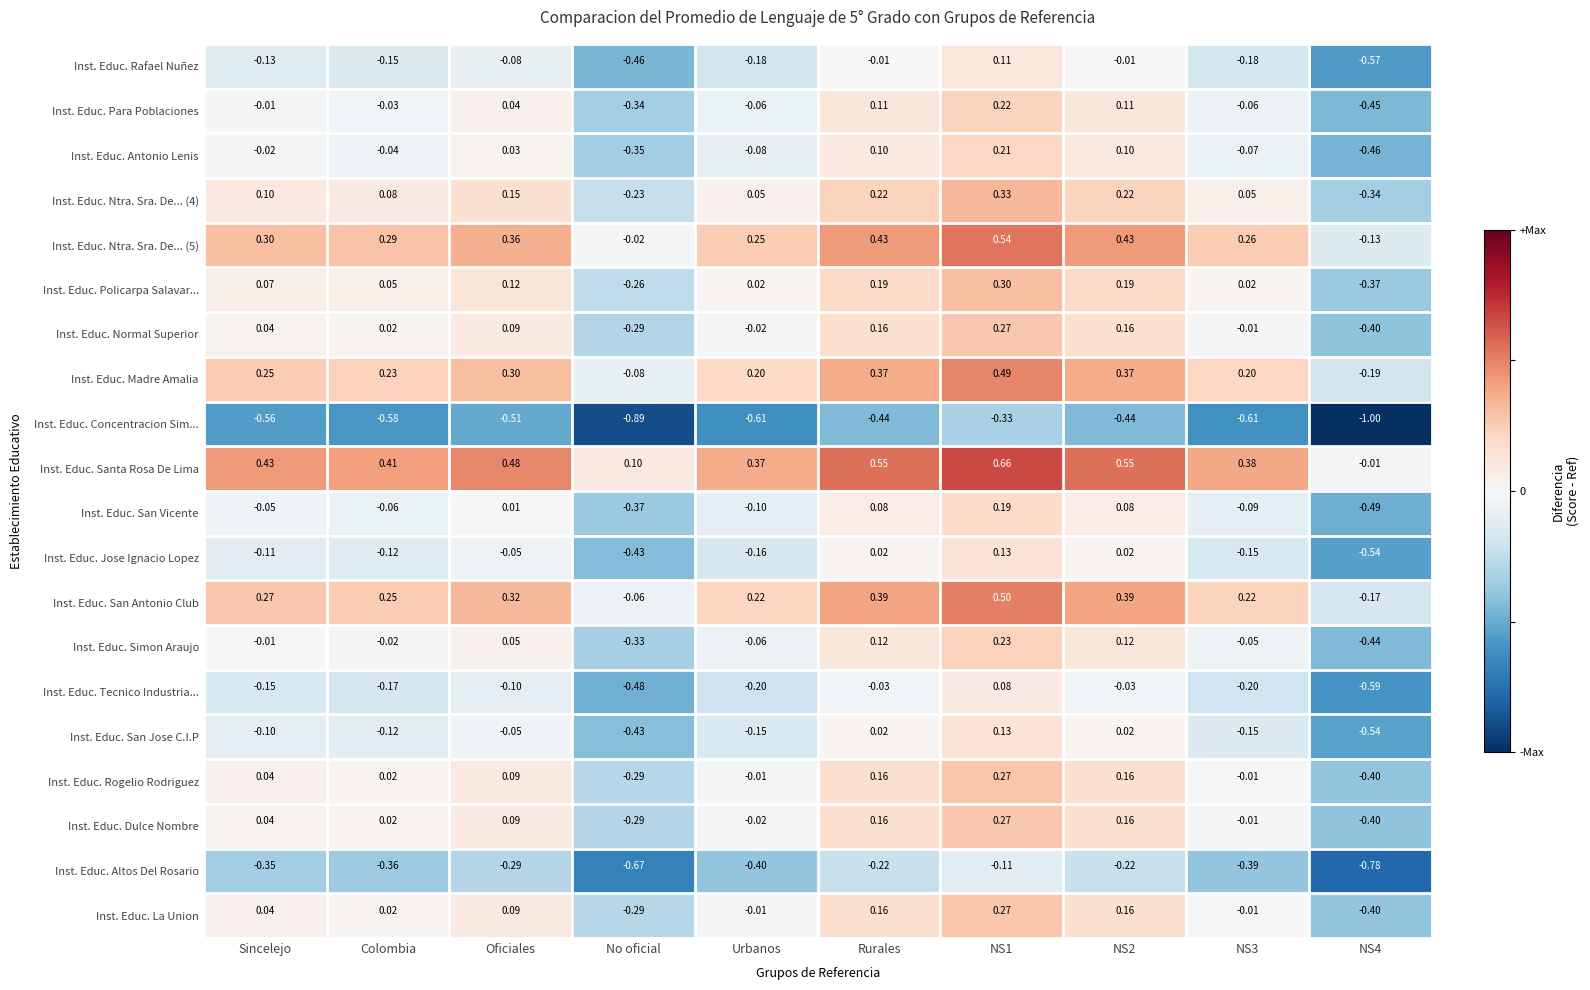

Where does the Inst. Educ. Ntra. Sra. De... (5) series first go above 0?

Sincelejo